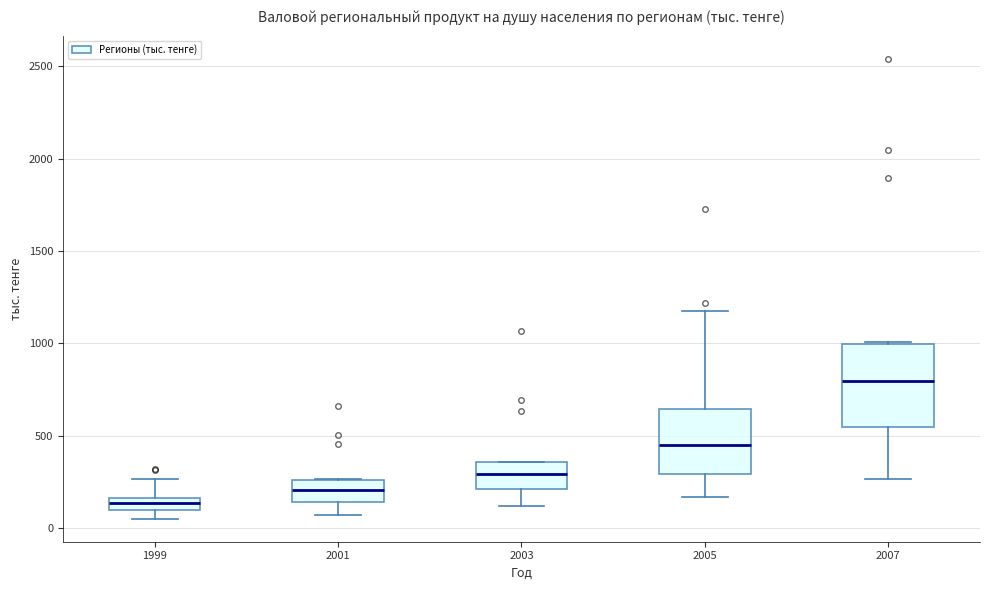

Comparing the boxes themselves (not the whiskers), which one is the tallest?

2007